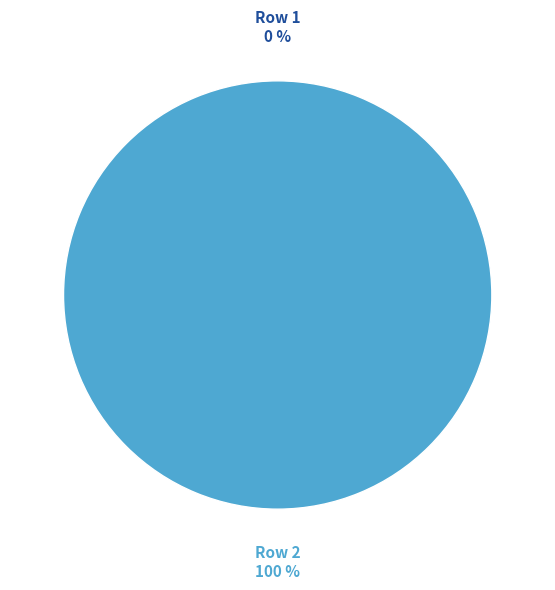

To the nearest percent, what percentage of the pie is 2018-11-26T09:32:21.667Z?

100%